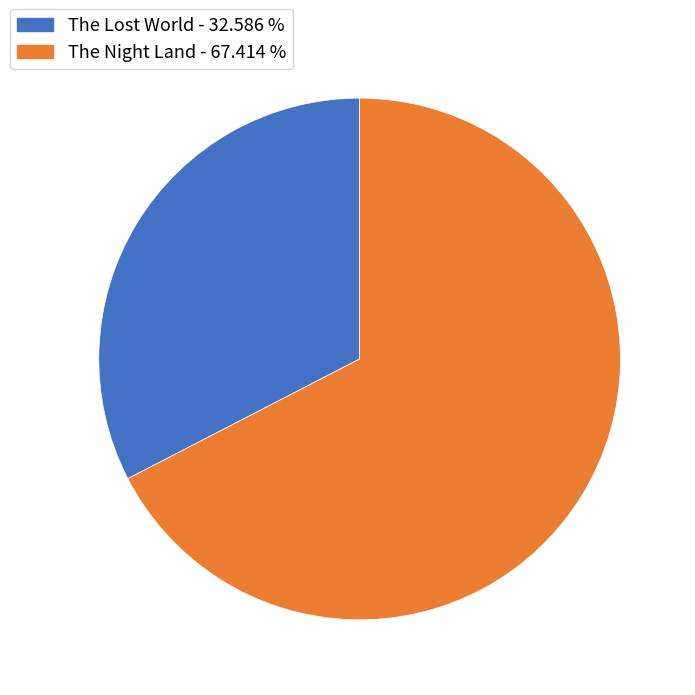

How many slices are in this pie chart?

2